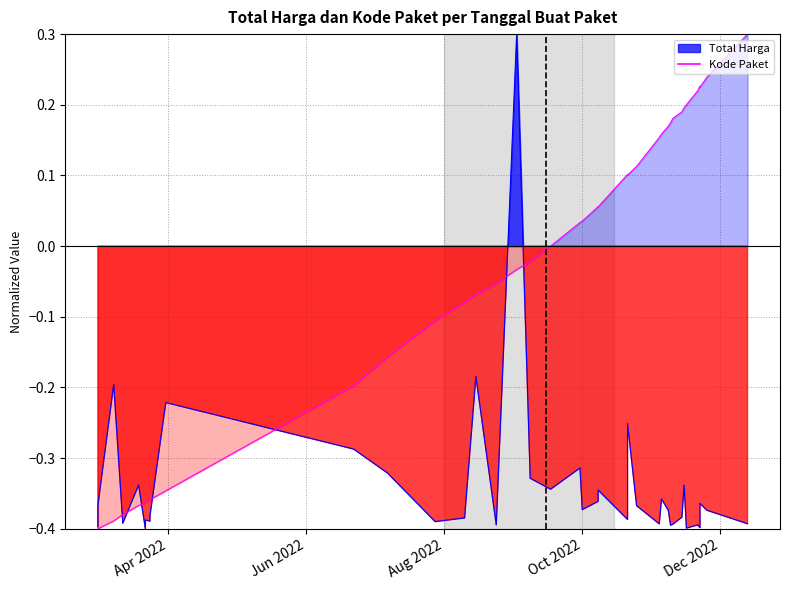

How many values are below zero?

20